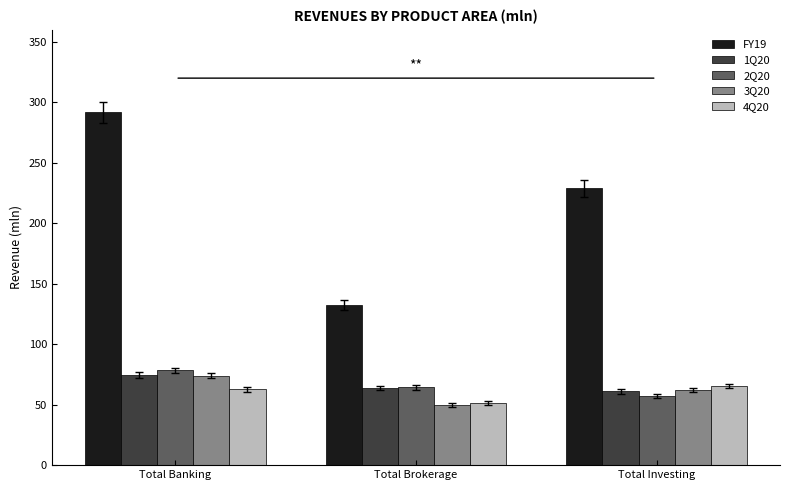

What are all the series names shown in the legend?

FY19, 1Q20, 2Q20, 3Q20, 4Q20